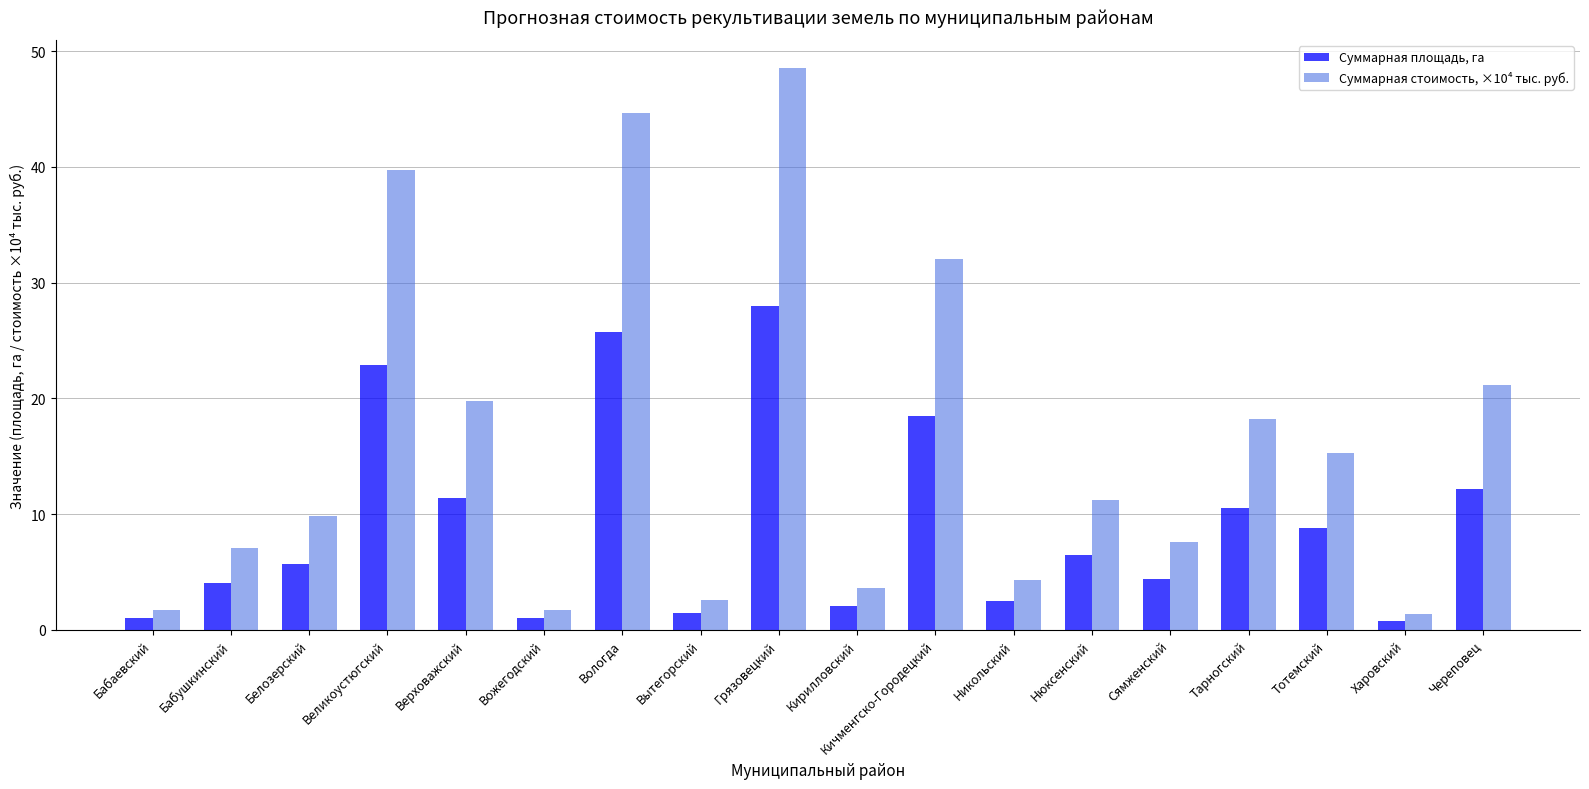

Which label corresponds to the largest value in the chart?

Грязовецкий